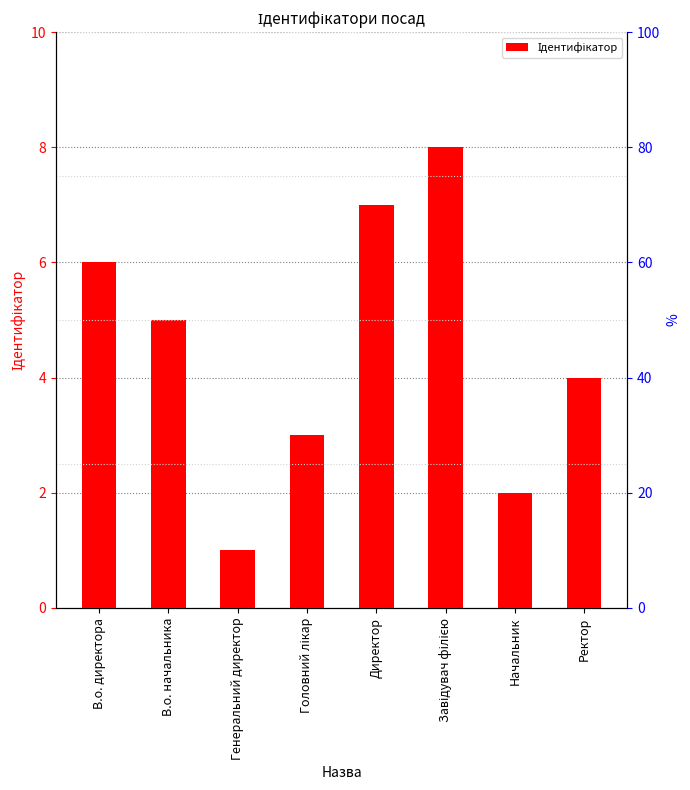

Reading left to right, transcribe all the data shown in this chart.

В.о. директора=6	В.о. начальника=5	Генеральний директор=1	Головний лікар=3	Директор=7	Завідувач філією=8	Начальник=2	Ректор=4